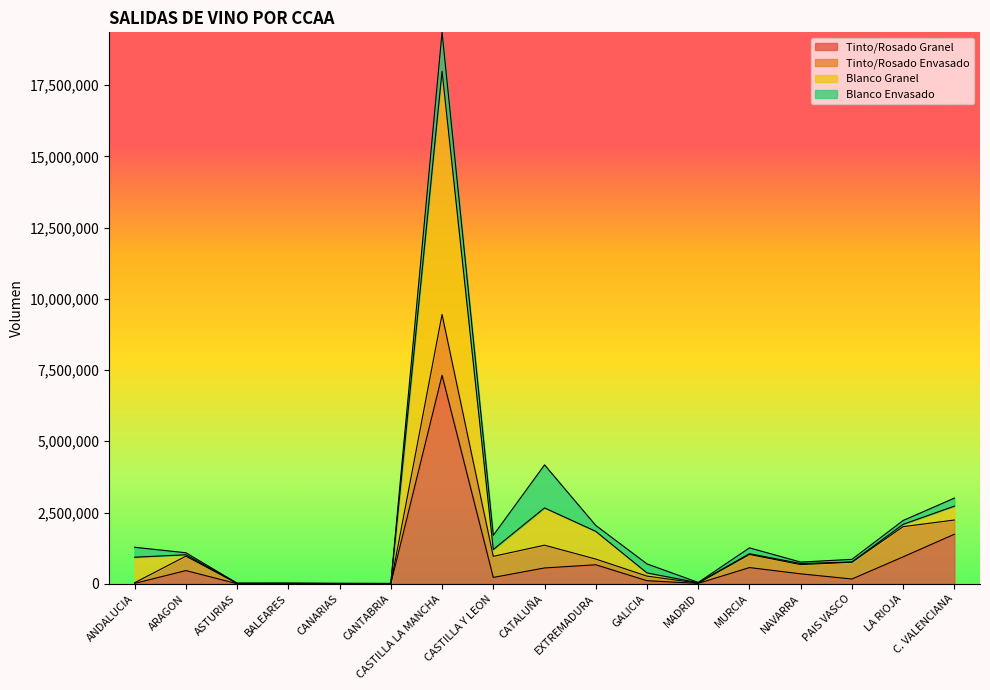

How many lines are shown in the chart?

4